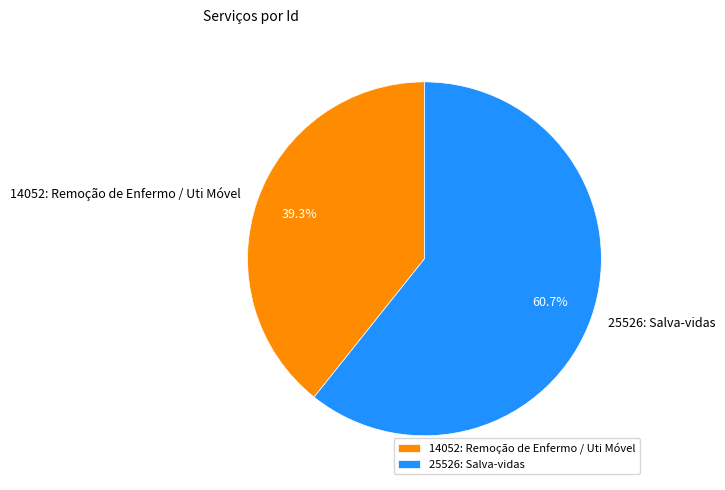

What is the ratio of the value at 14052: Remoção de Enfermo / Uti Móvel to the value at 25526: Salva-vidas?

0.6